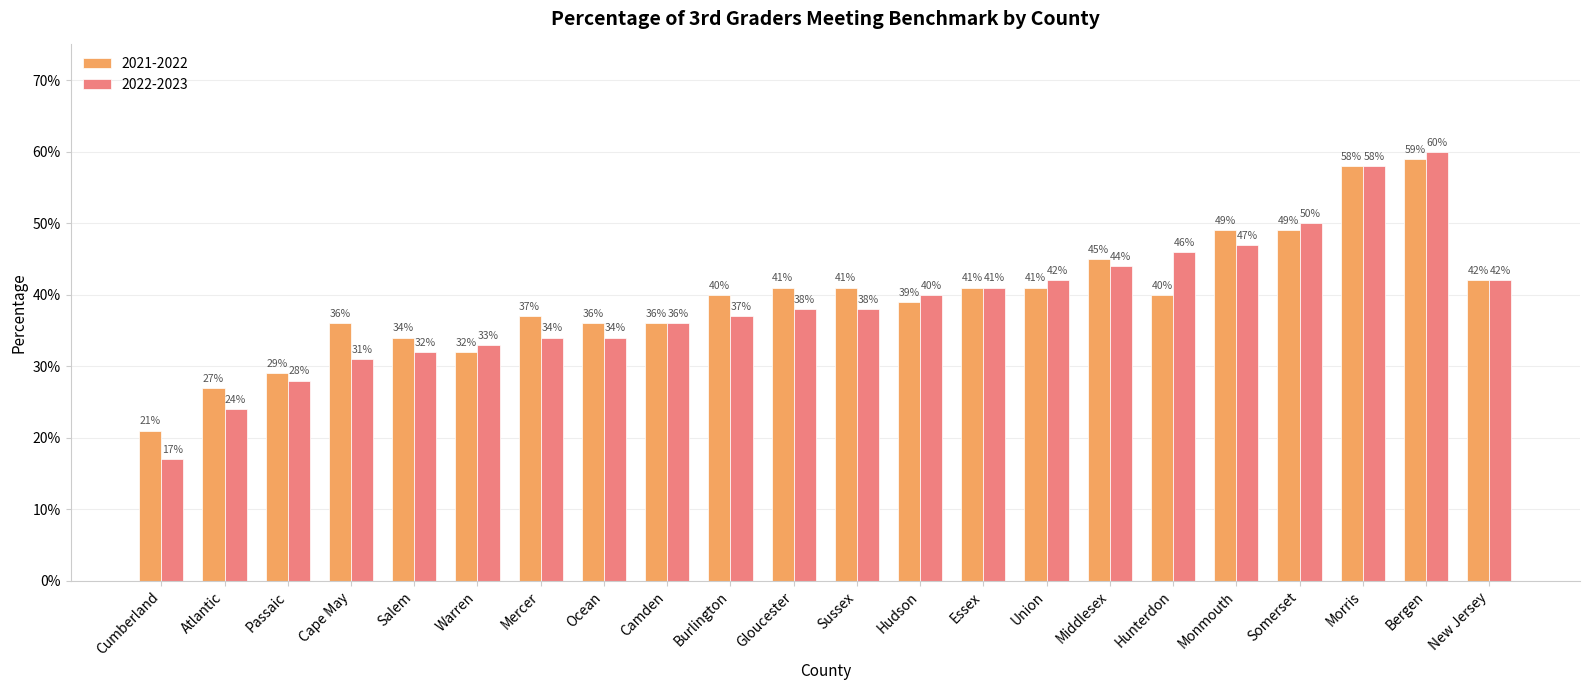

Rank the series at Monmouth from highest to lowest value.

2021-2022, 2022-2023